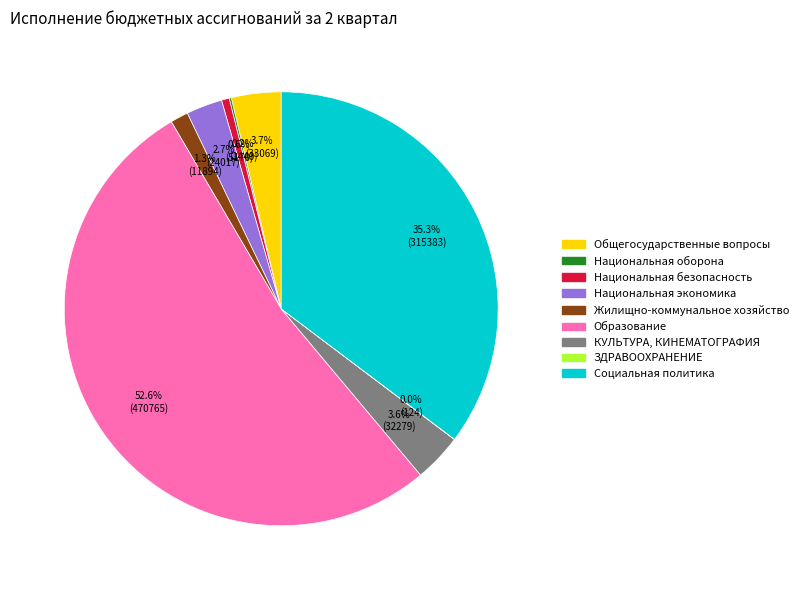

What percentage is NOT represented by Жилищно-коммунальное хозяйство?

98.7%